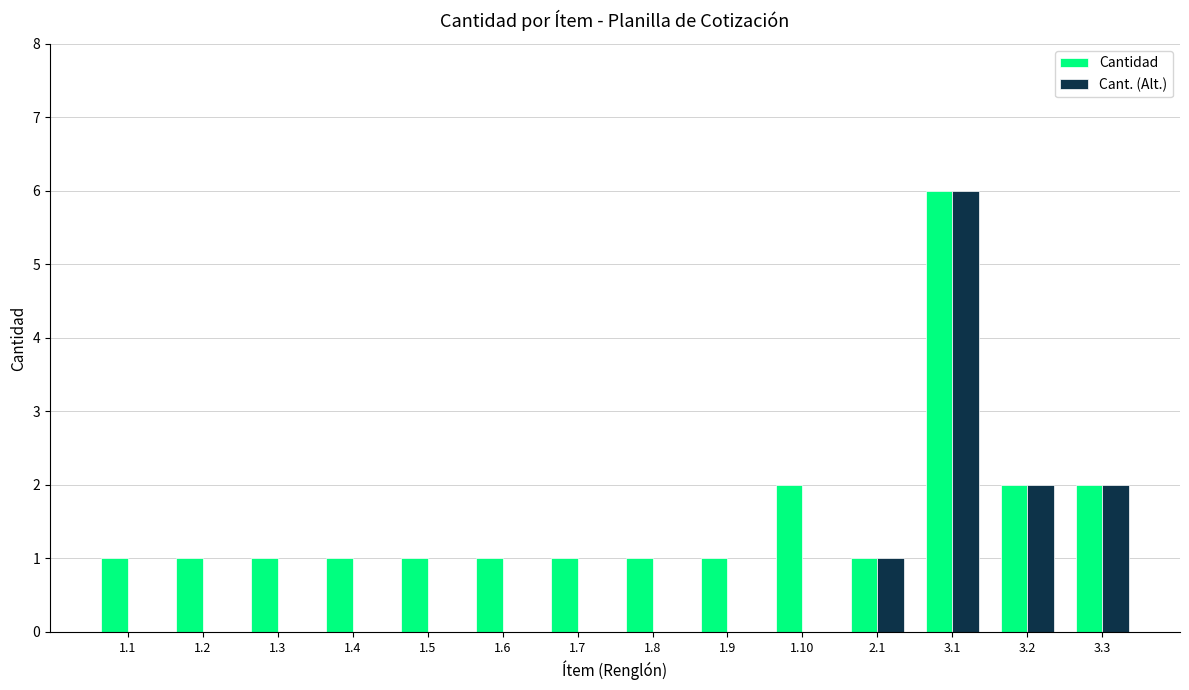

Which series has the largest range (max minus min)?

Cant. (Alt.)